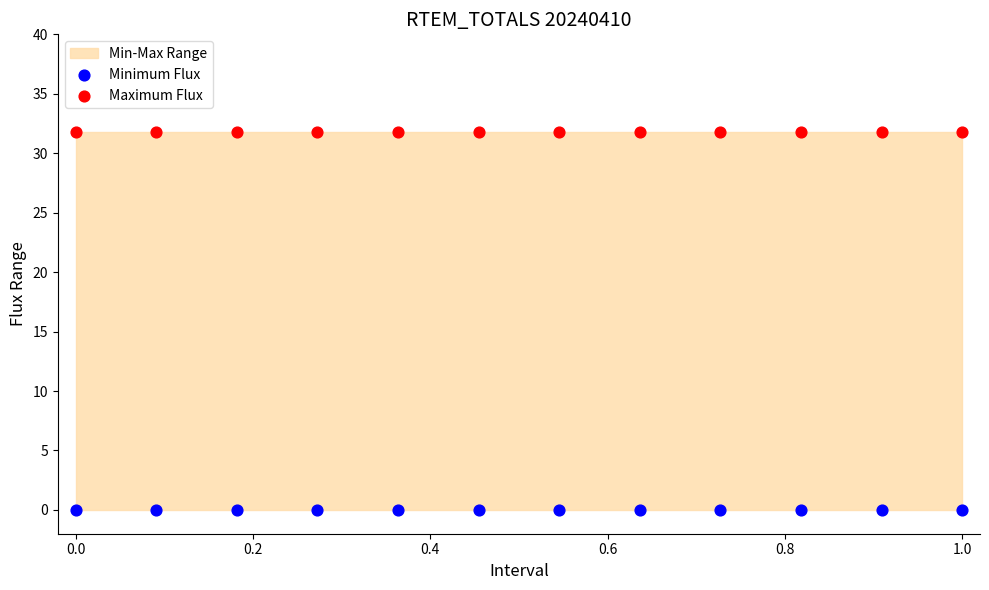

Which series contains the highest Y value?

Maximum Flux